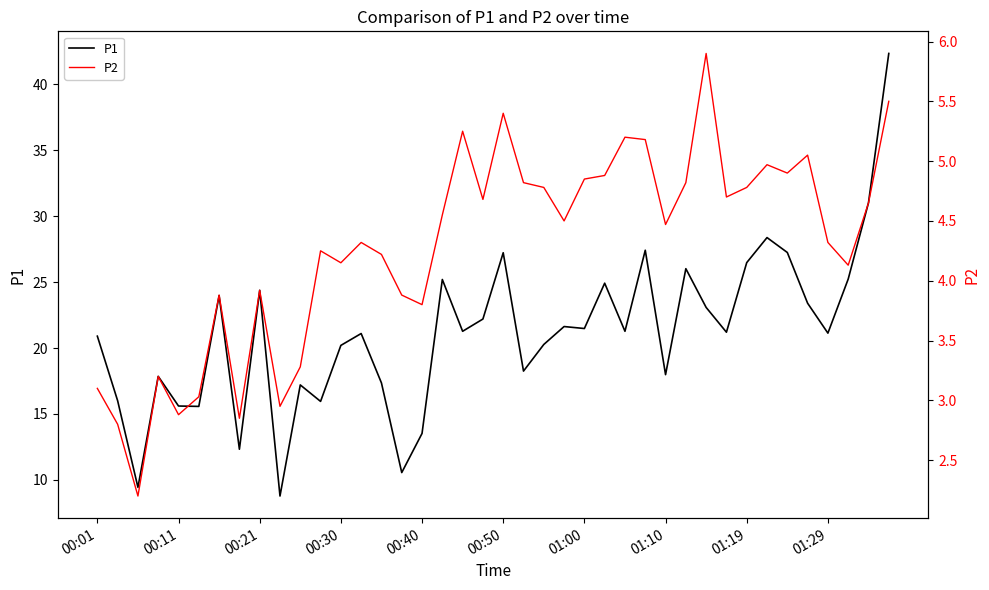

Which has a higher value, 28 or 21?

21